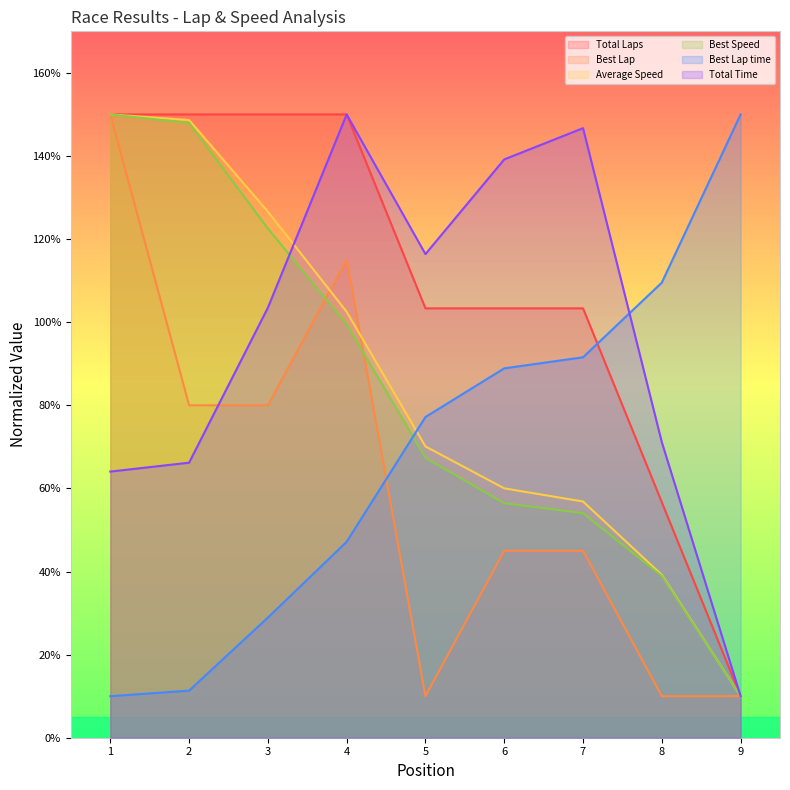

In Total Time, how many points are higher than both neighbors (excluding endpoints)?

2